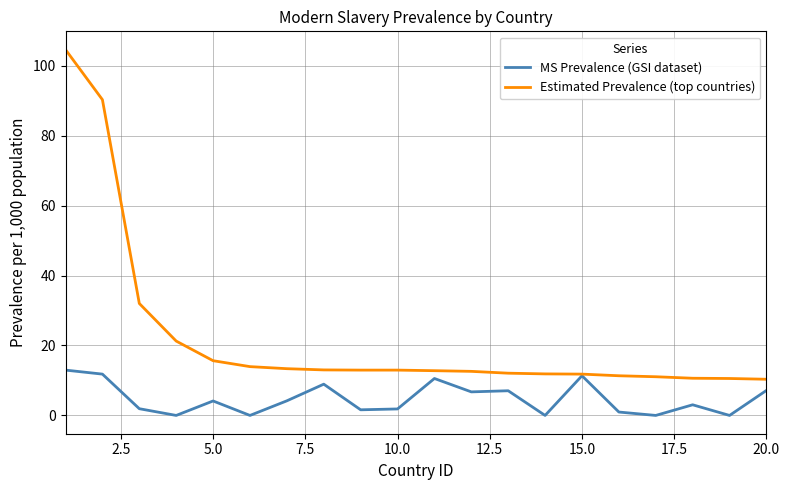

Rank the series by their average value, from highest to lowest.

Estimated Prevalence (top countries), MS Prevalence (GSI dataset)